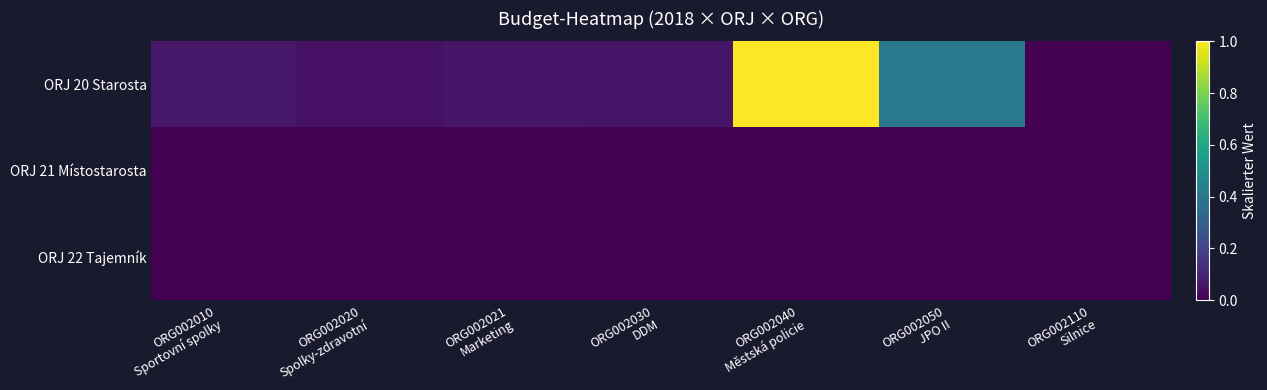

Reading right to left, transcribe all the data shown in this chart.

ORJ 20 Starosta: ORG002110
Silnice=0.0	ORG002050
JPO II=0.4	ORG002040
Městská policie=1.0	ORG002030
DDM=0.1	ORG002021
Marketing=0.1	ORG002020
Spolky-zdravotní=0.0	ORG002010
Sportovní spolky=0.1
ORJ 21 Místostarosta: ORG002110
Silnice=0.0	ORG002050
JPO II=0.0	ORG002040
Městská policie=0.0	ORG002030
DDM=0.0	ORG002021
Marketing=0.0	ORG002020
Spolky-zdravotní=0.0	ORG002010
Sportovní spolky=0.0
ORJ 22 Tajemník: ORG002110
Silnice=0.0	ORG002050
JPO II=0.0	ORG002040
Městská policie=0.0	ORG002030
DDM=0.0	ORG002021
Marketing=0.0	ORG002020
Spolky-zdravotní=0.0	ORG002010
Sportovní spolky=0.0